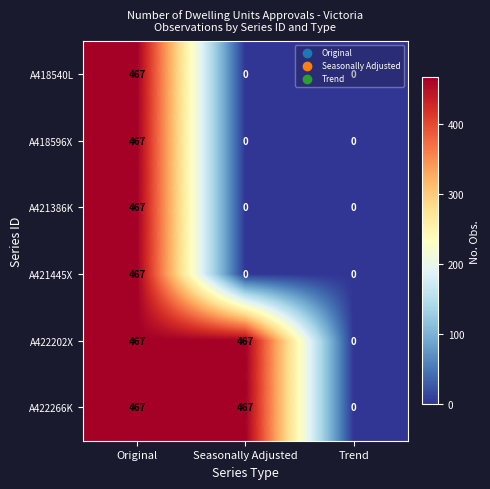

What is the difference between the maximum and minimum values in the A422202X series?

467